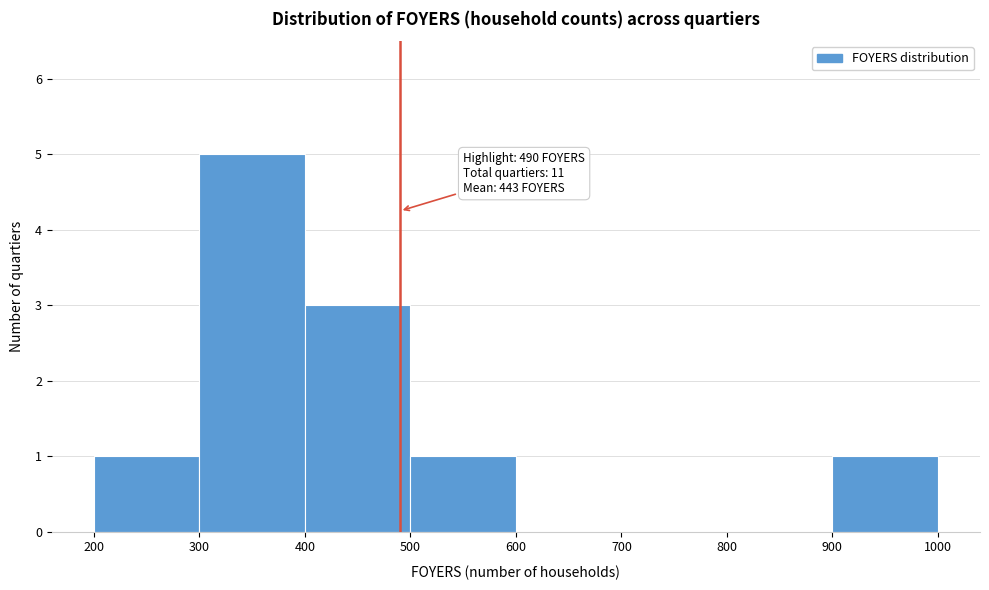

Which range on the x-axis has the tallest bar?

300 to 400